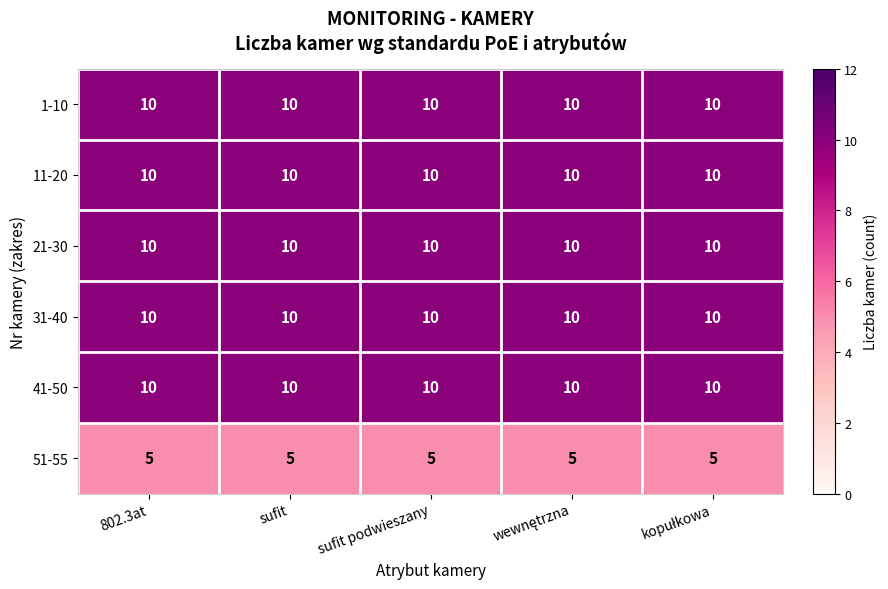

The value of 51-55 at 802.3at is 5. True or false?

True